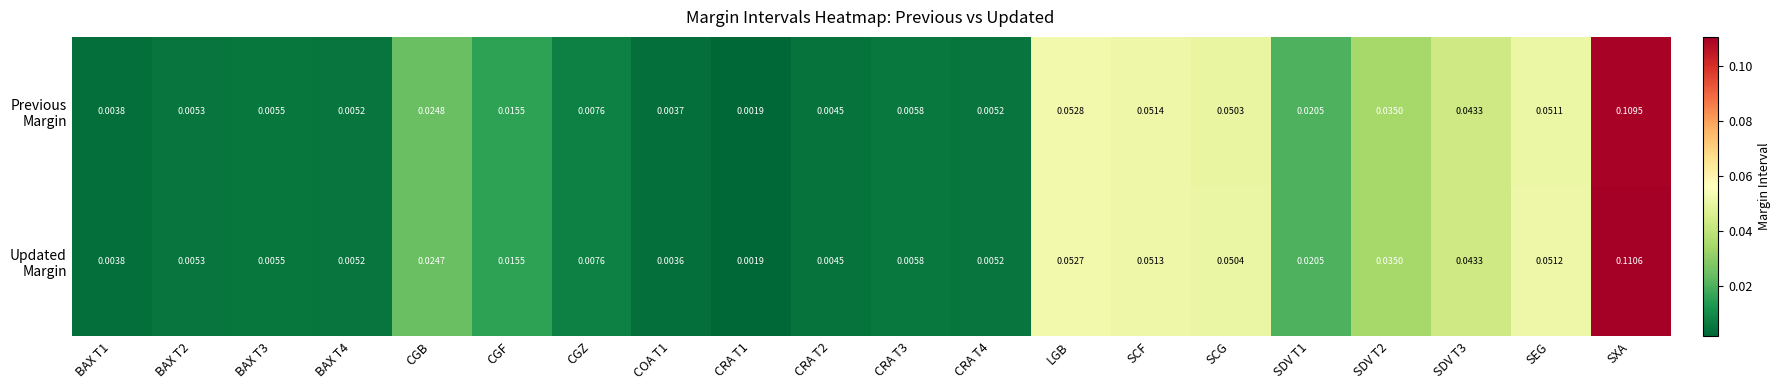

How many series are shown in this chart?

2